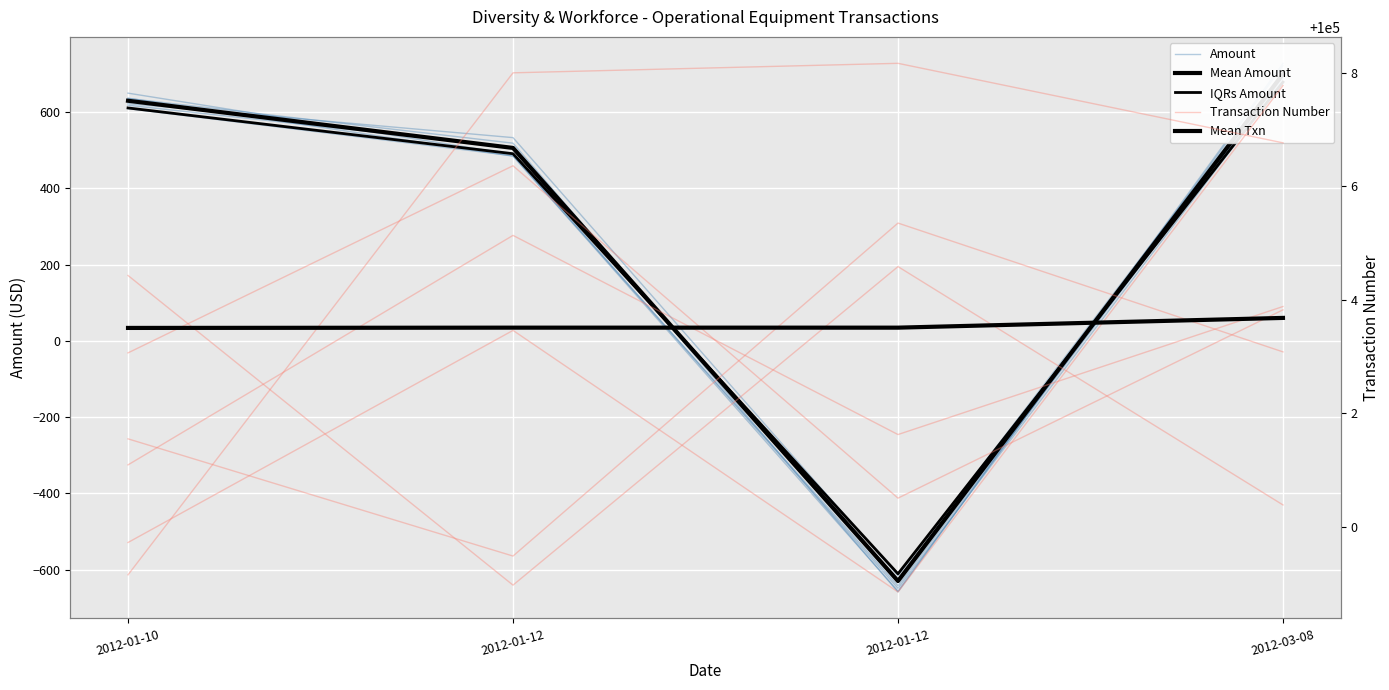

What is the average value of the Amount series?

311.4